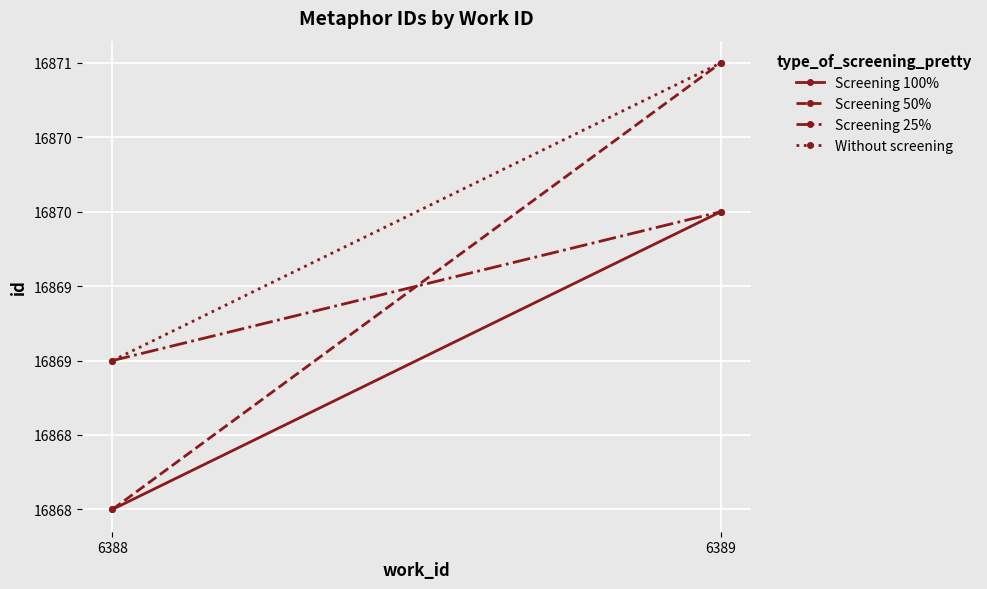

Reading left to right, what are all the values shown in this chart?

Screening 100%: 16868	16870
Screening 50%: 16868	16871
Screening 25%: 16869	16870
Without screening: 16869	16871